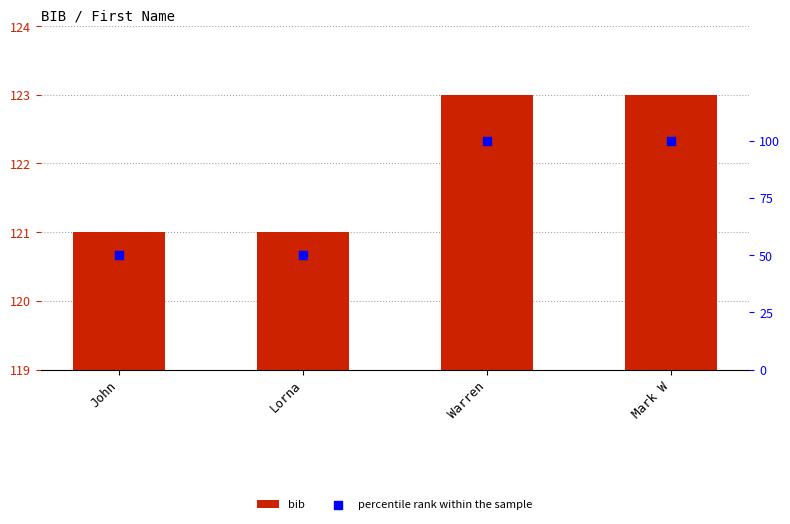

Which series contains the highest Y value?

bib